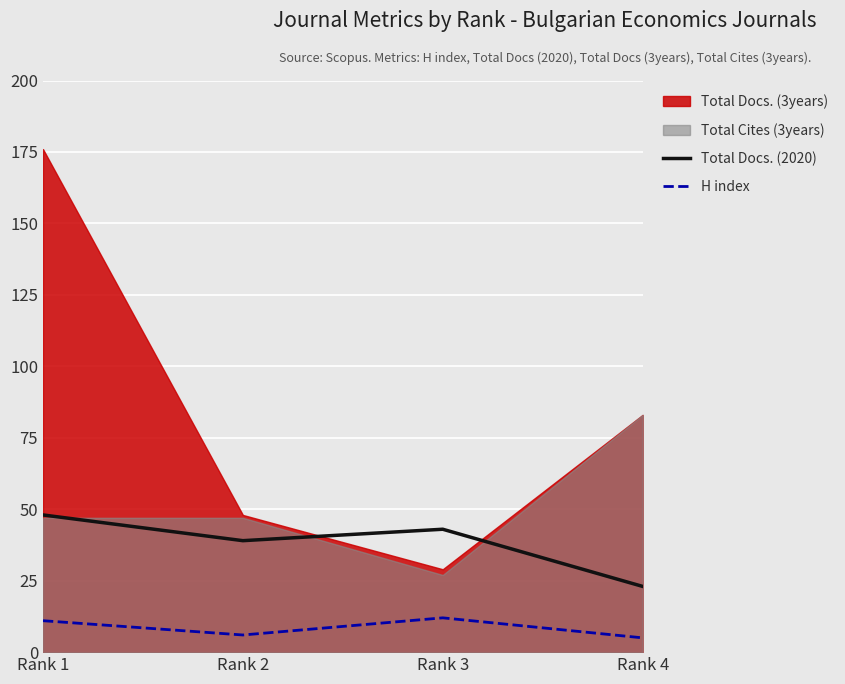

How many lines are shown in the chart?

2